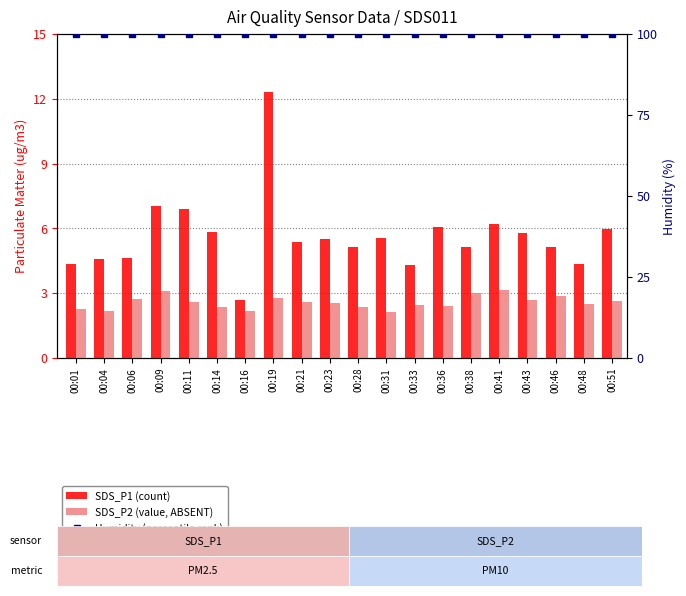

How many groups of bars are there?

20